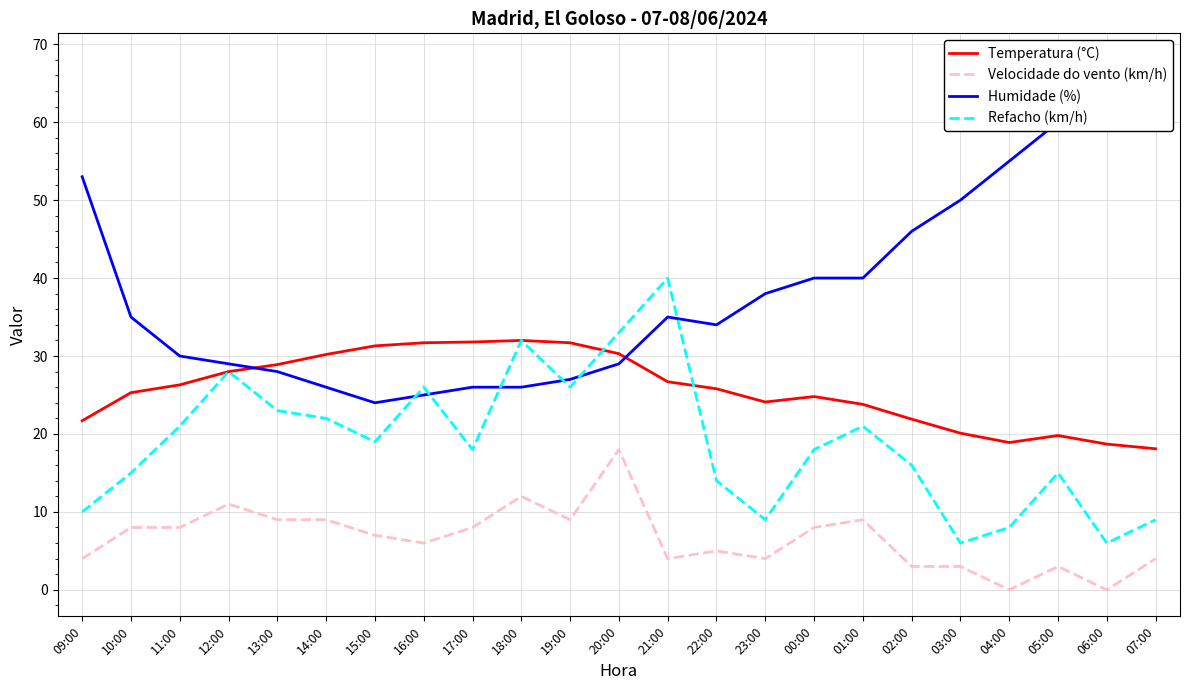

What is the total value across all series at 15:00?

81.3